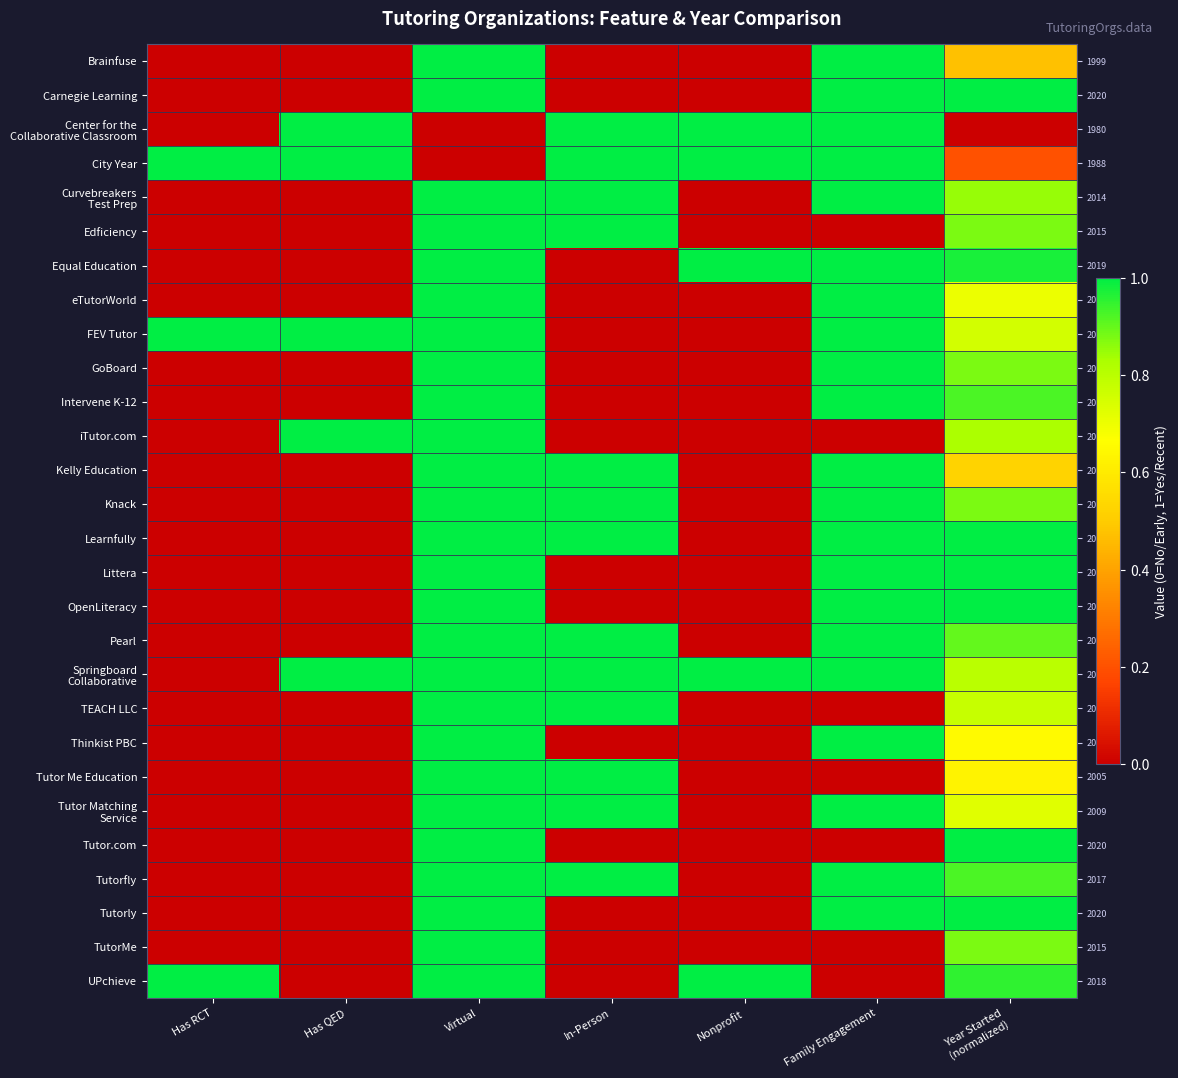

Which has a higher value, Family Engagement or Has QED?

Family Engagement